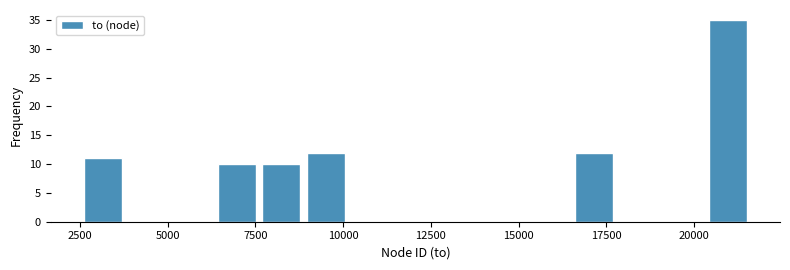

Read against the x-axis, roughly where is the centre of the tallest bar?

21000